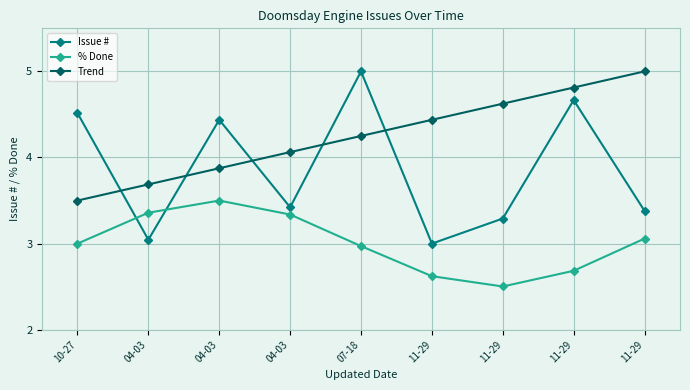

At which category is the sum across all series the highest?

07-18